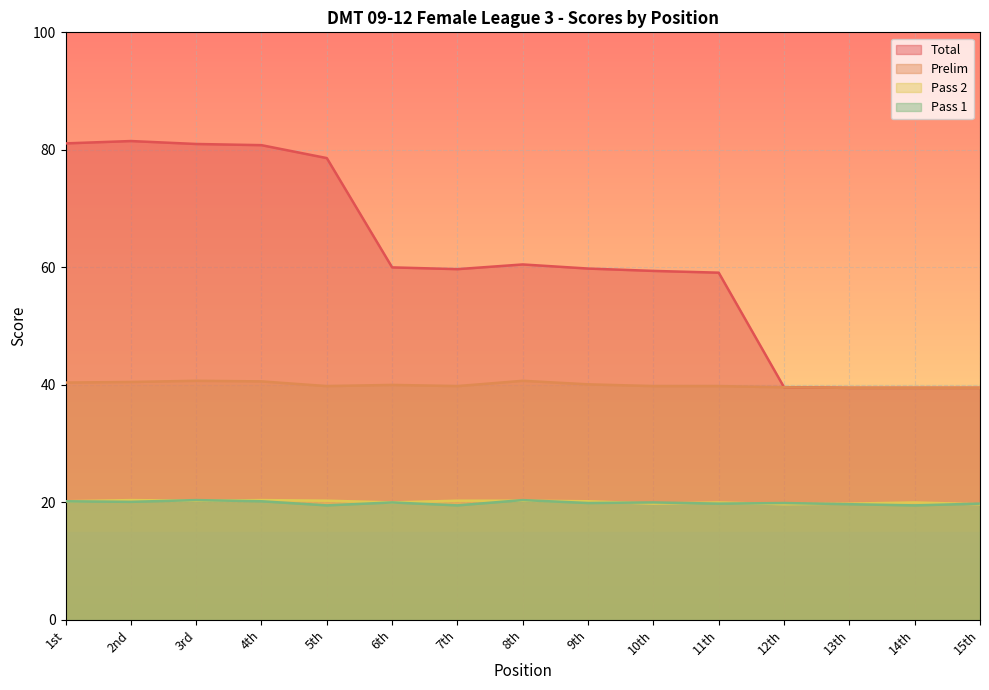

What is the total value across all series at 9th?

140.0